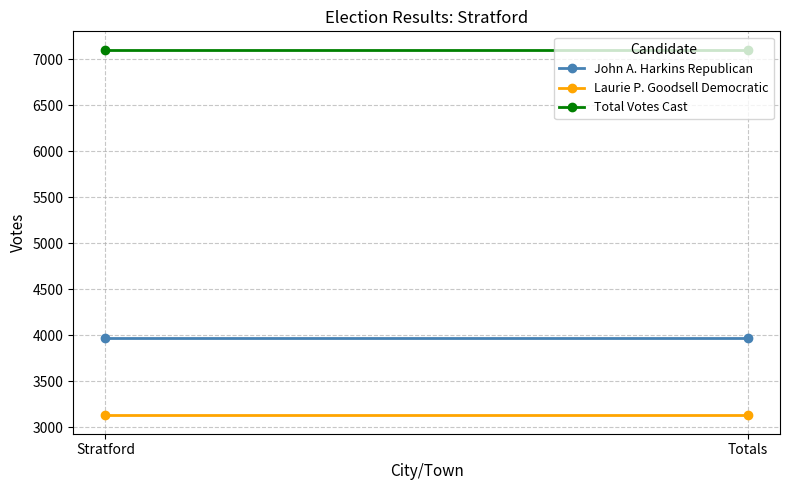

Reading left to right, what are all the values shown in this chart?

John A. Harkins Republican: Stratford=3974	Totals=3974
Laurie P. Goodsell Democratic: Stratford=3128	Totals=3128
Total Votes Cast: Stratford=7102	Totals=7102